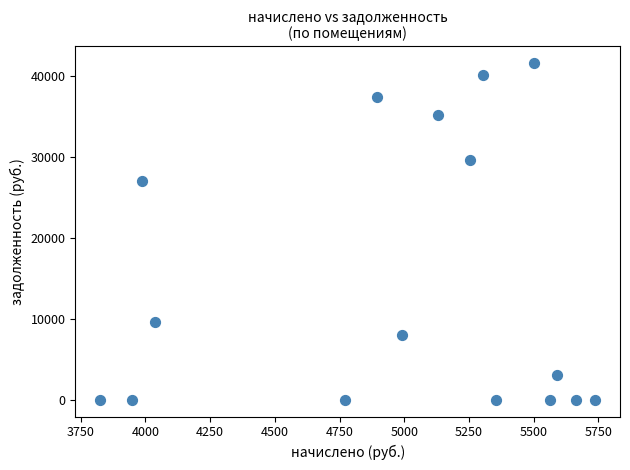

What Y value in the scatter plot is closest to 20797?

26995.6